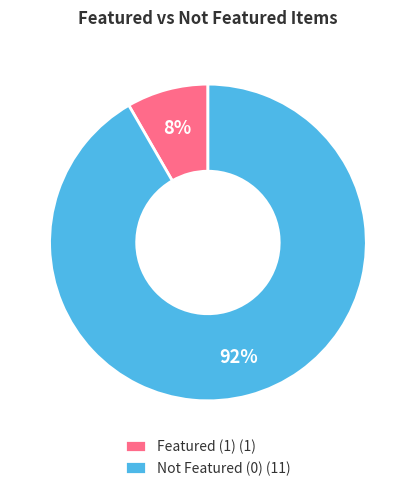

Between Not Featured (0) (11) and Featured (1) (1), which is larger?

Not Featured (0) (11)